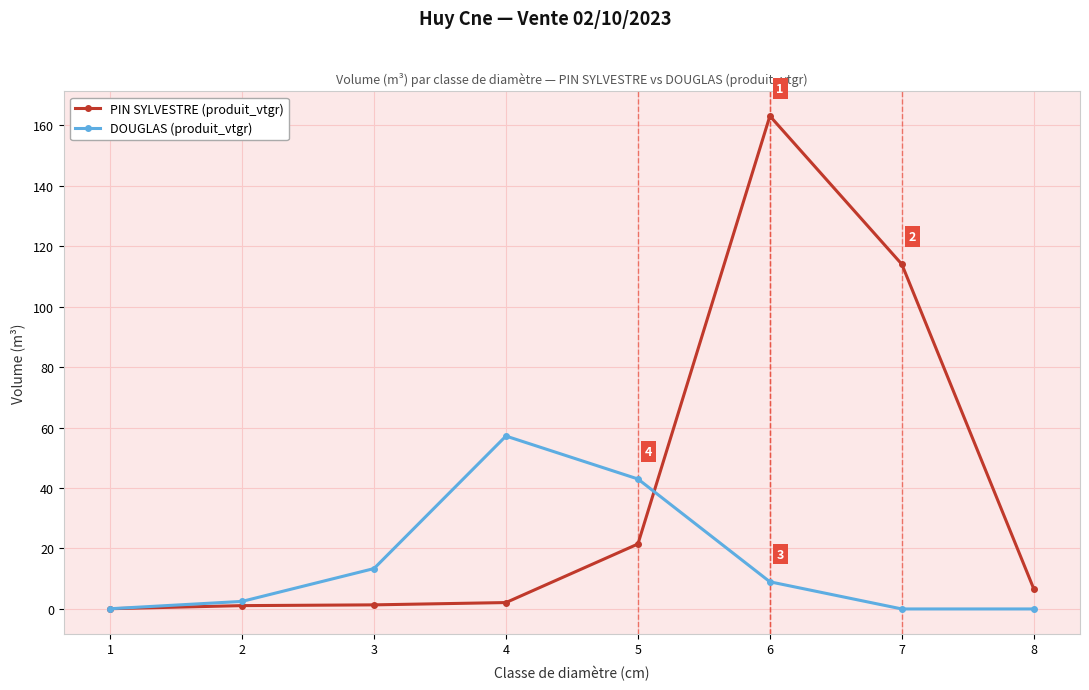

At which category is the sum across all series the highest?

6